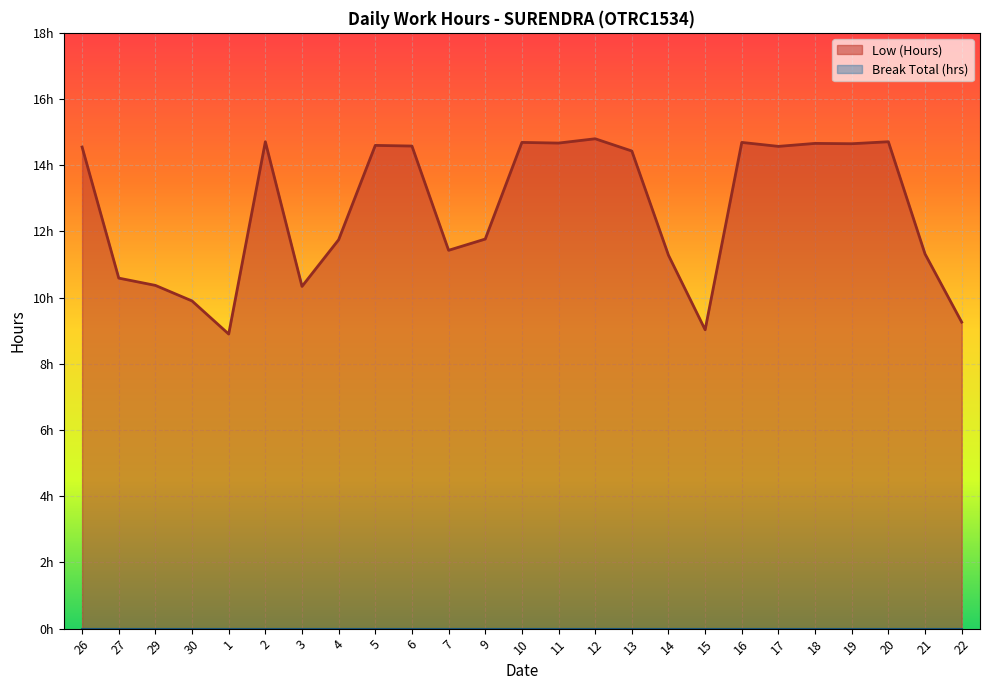

True or false: there are more than 1 points higher than both neighbors.

True